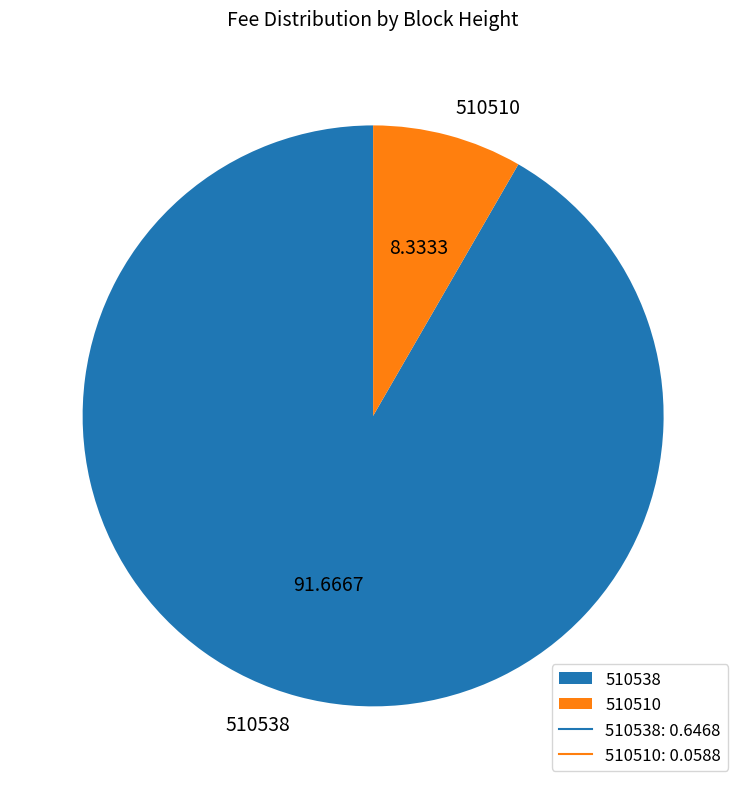

Is the sum of 510510 and 510538 greater than half?

Yes